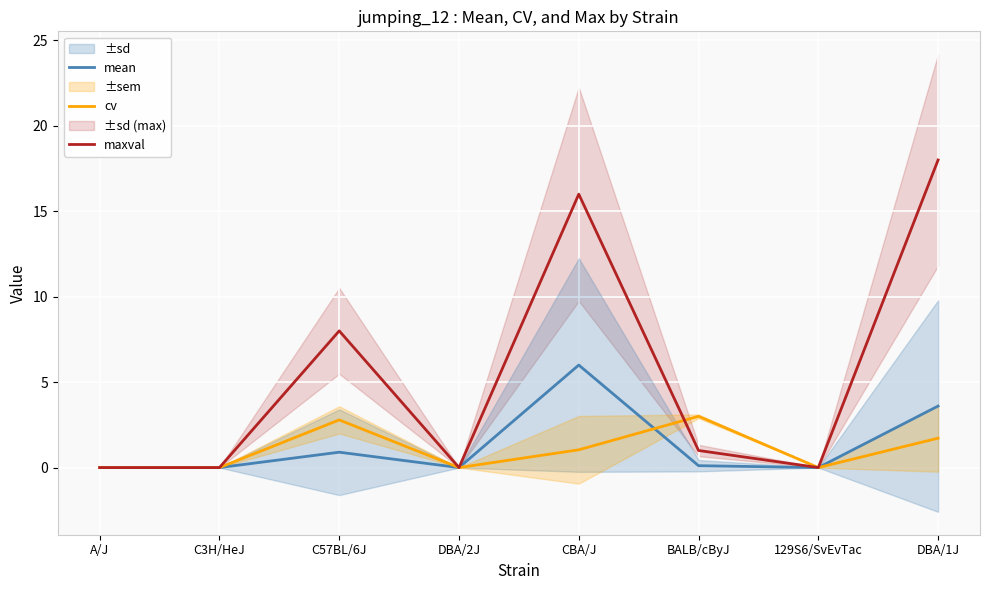

What position from the right is C3H/HeJ?

7